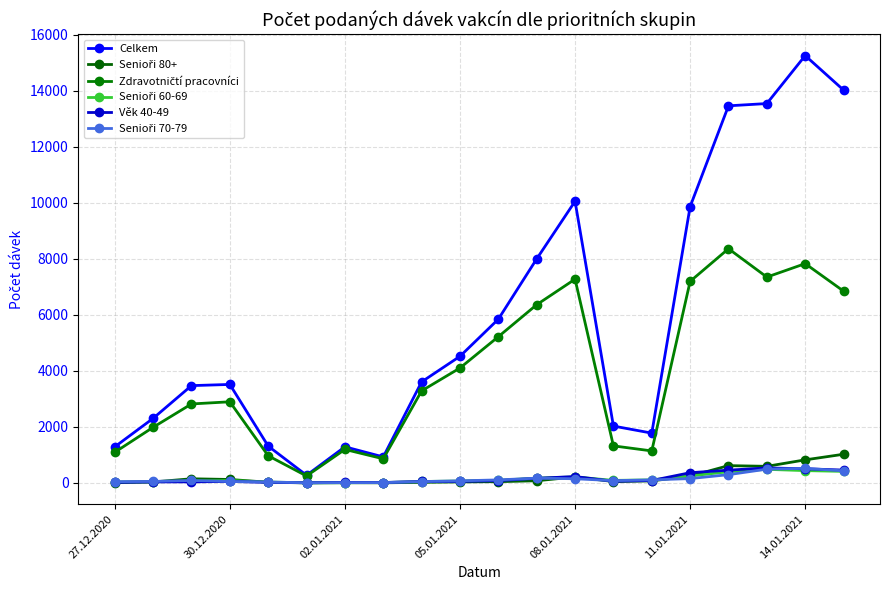

How many values in the Věk 40-49 series are below 57?

10